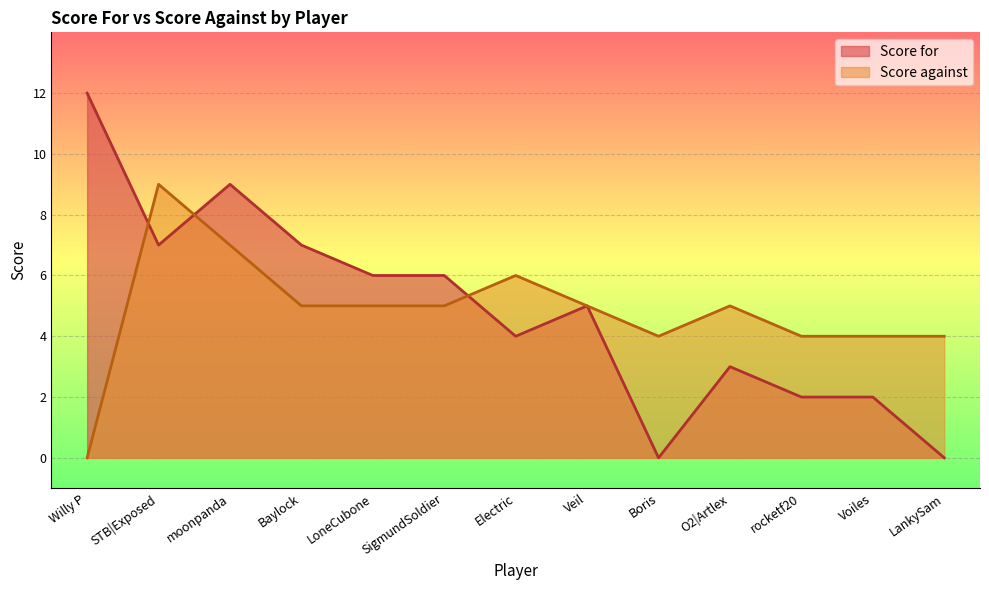

Rank the series by their maximum value, from lowest to highest.

Score against, Score for